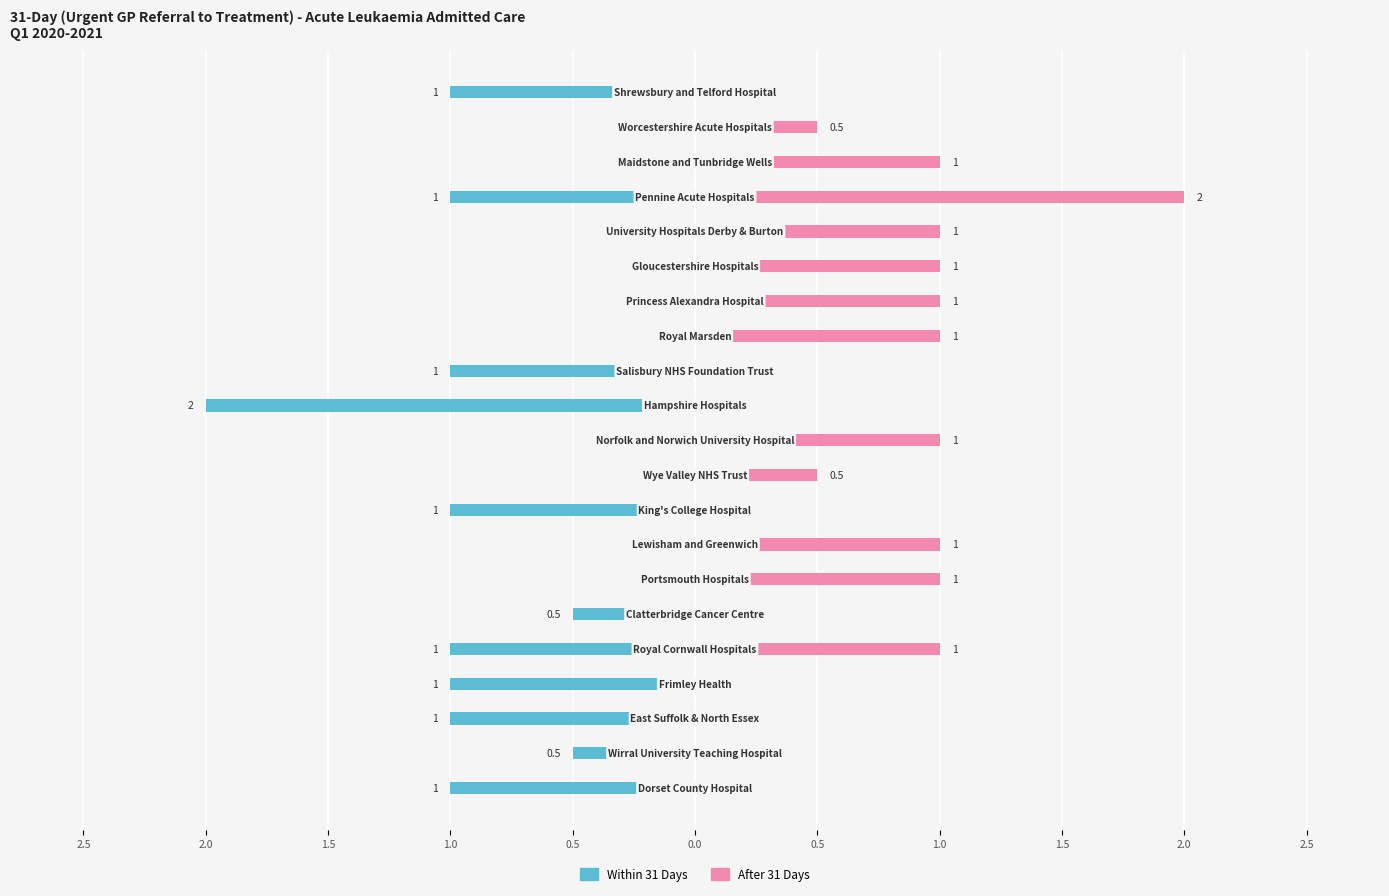

How many bars are there in each group?

2